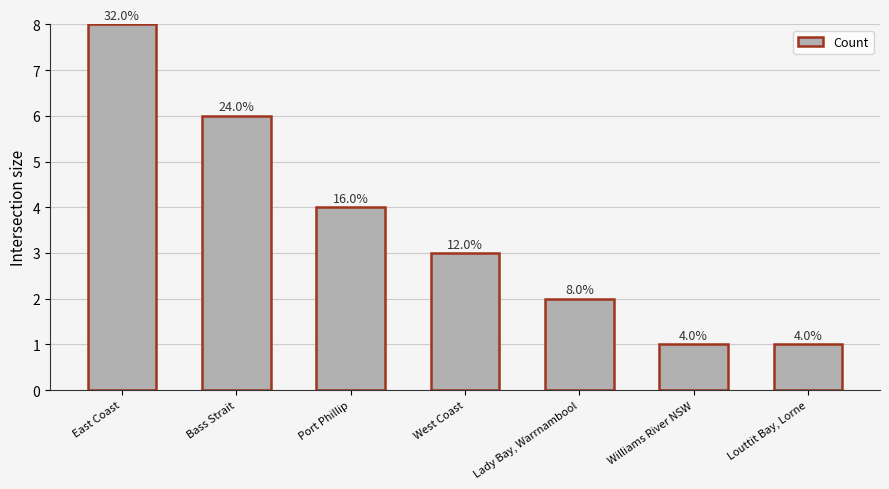

Are the bars horizontal?

No